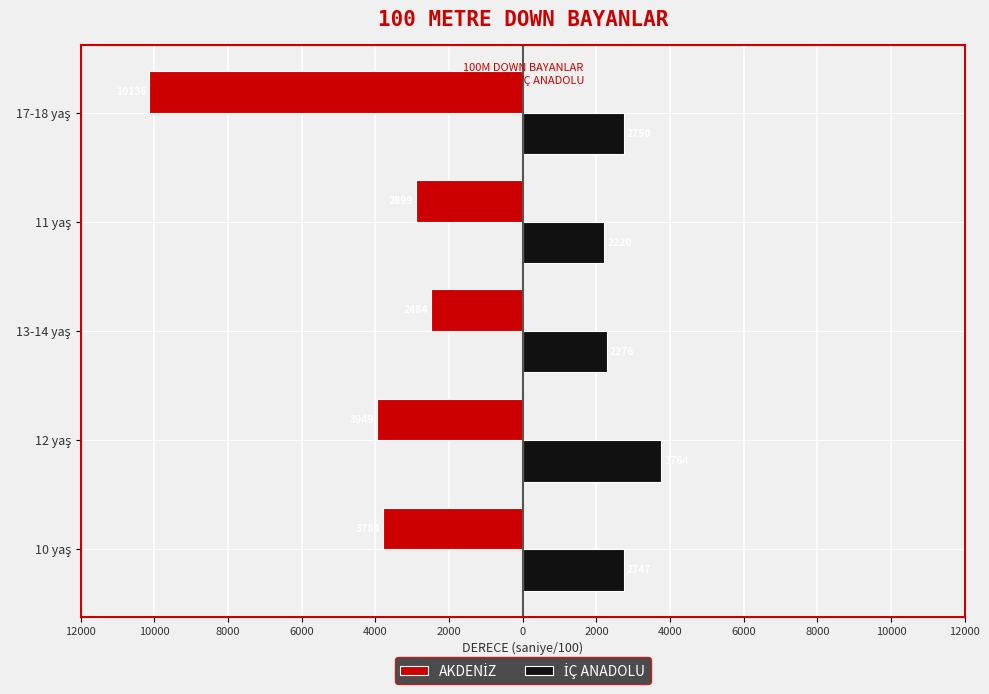

Reading right to left, extract all data points from this chart.

AKDENİZ: -10136	-2899	-2484	-3949	-3784
İÇ ANADOLU: 2750	2220	2276	3764	2747